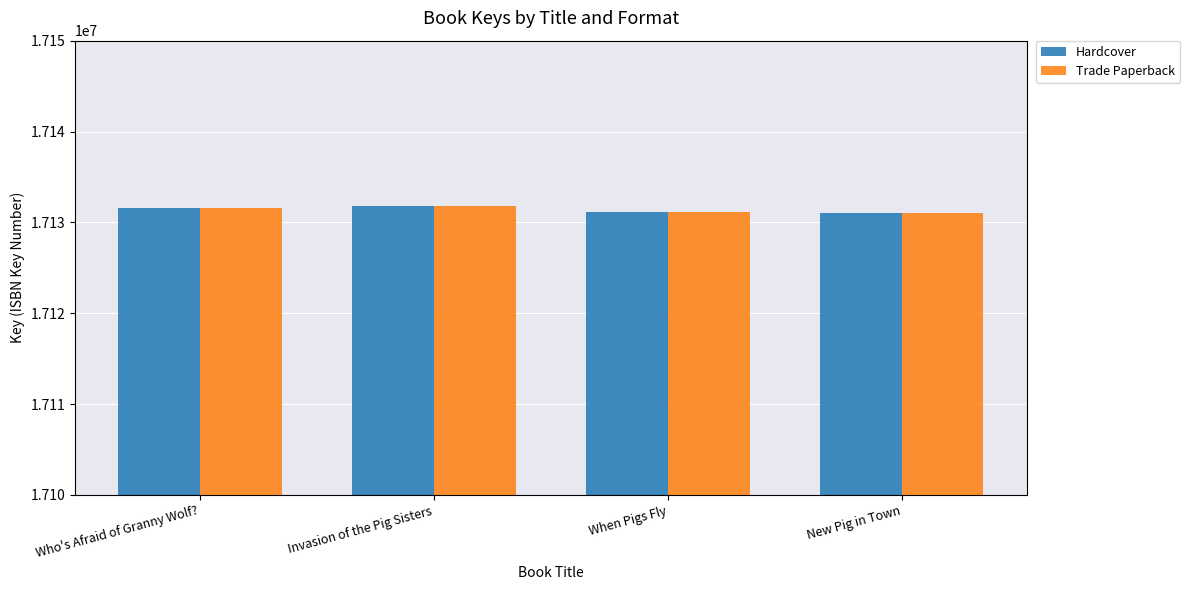

What are all the series names shown in the legend?

Hardcover, Trade Paperback